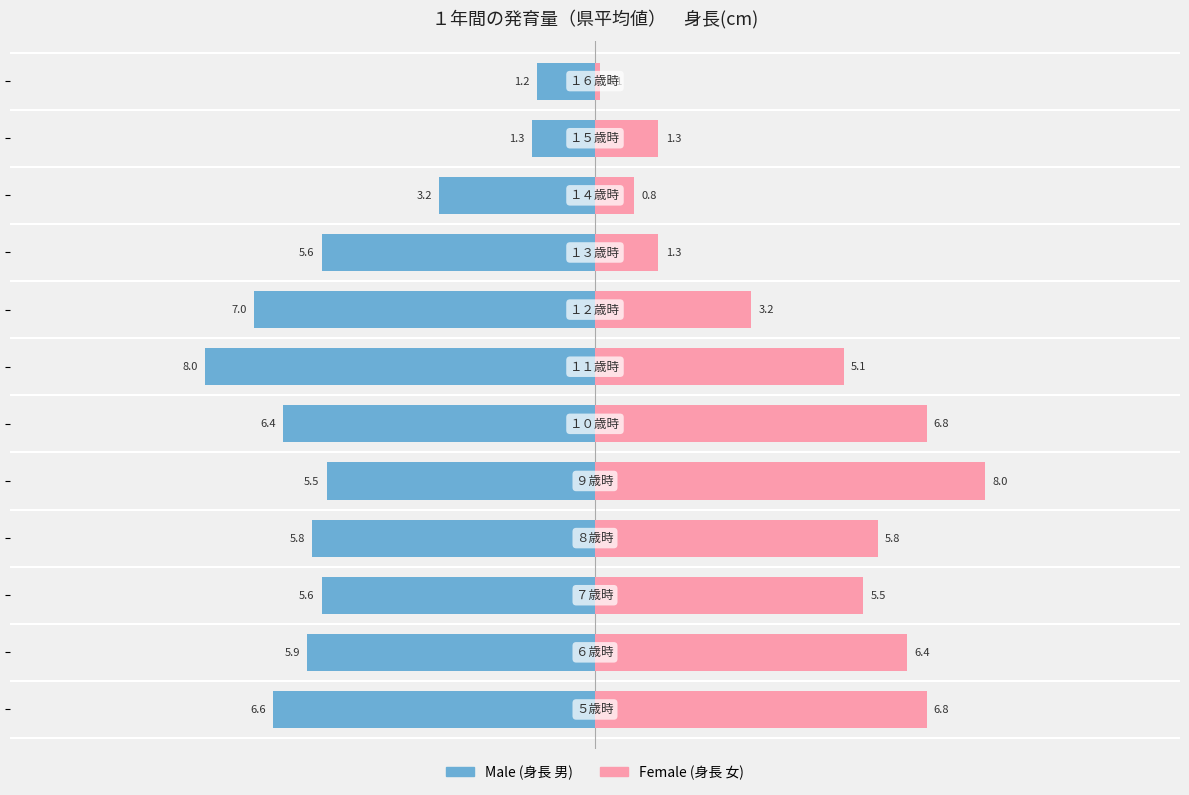

How many values in the Male series exceed -5?

3